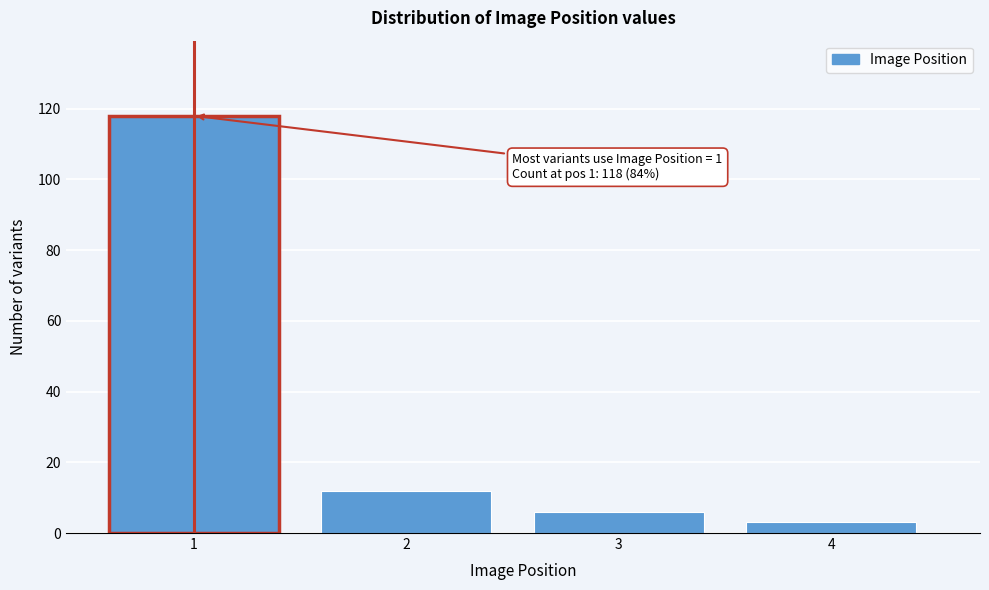

Reading left to right, transcribe all the data shown in this chart.

118	12	6	3